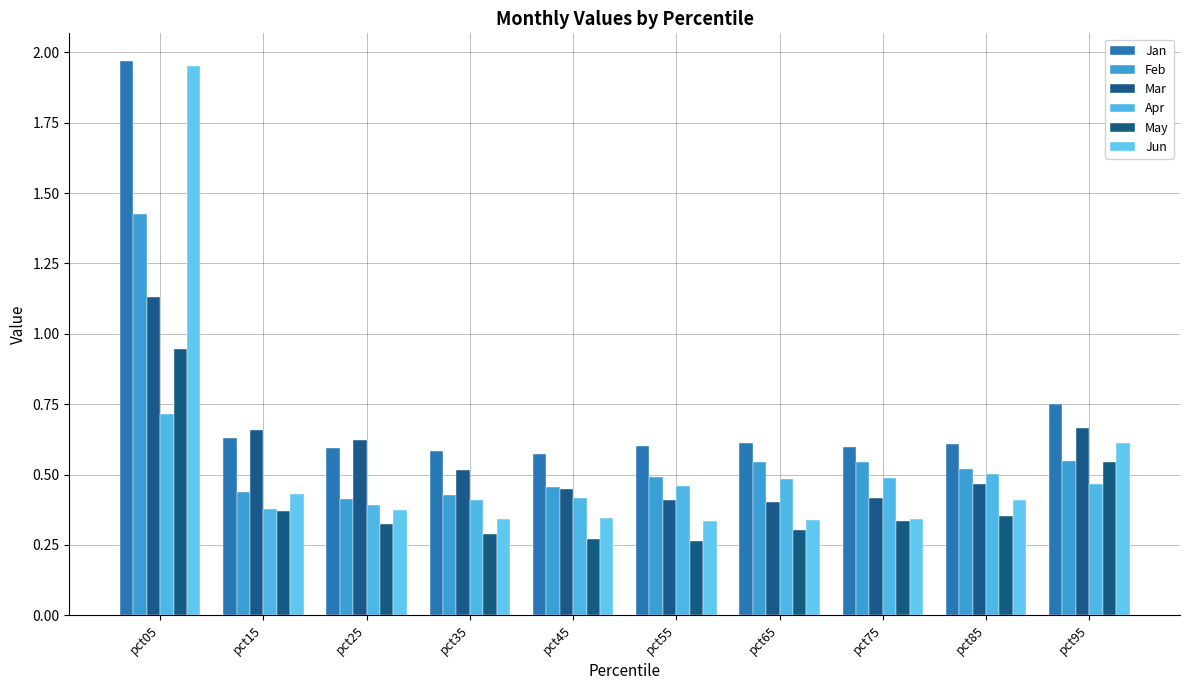

Is it true that Mar equals 0.4 at pct75?

True